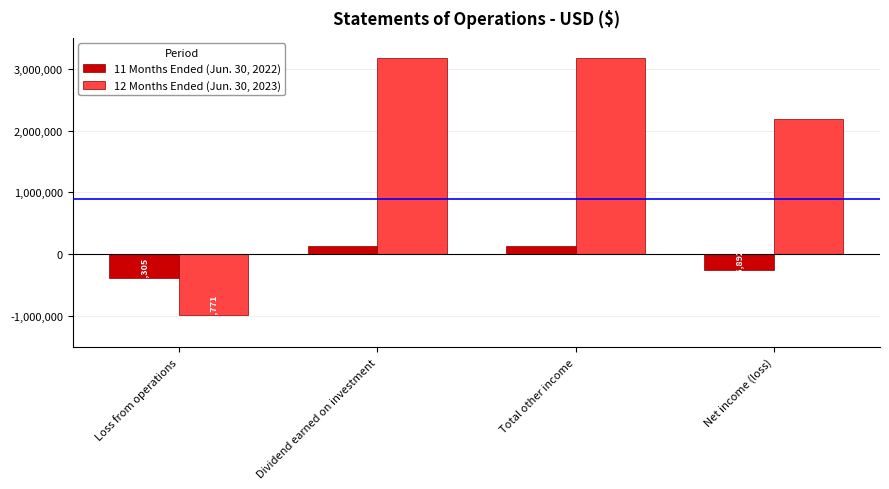

What are all the series names shown in the legend?

11 Months Ended (Jun. 30, 2022), 12 Months Ended (Jun. 30, 2023)